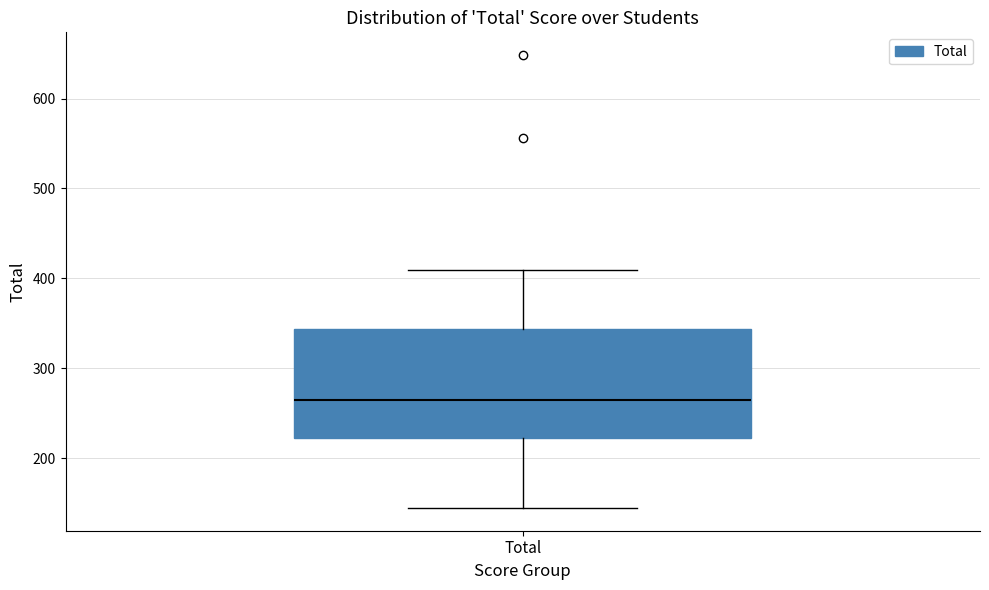

Transcribe this box plot: give where the median line is, the range the box spans, and where the two whiskers end, as read against the y-axis. The values are not printed on the chart, so give them approximately, as read against the axis.

median 260, box 220 to 340, whiskers 140 to 410